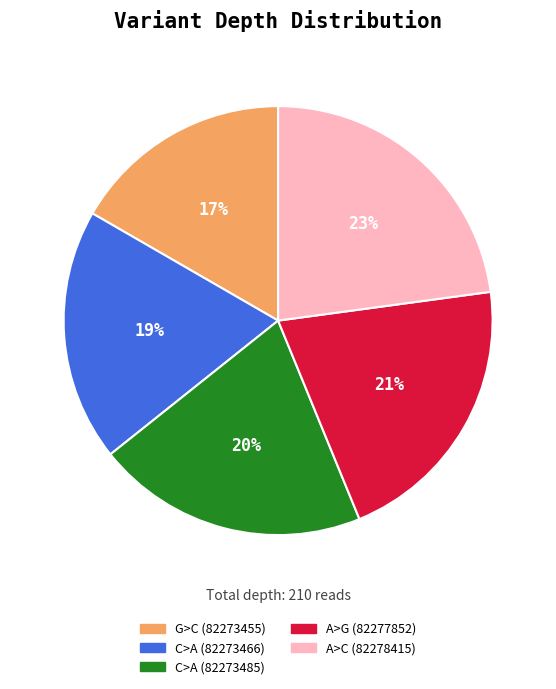

Is it true that C>A (82273485) is 11% of the pie?

False